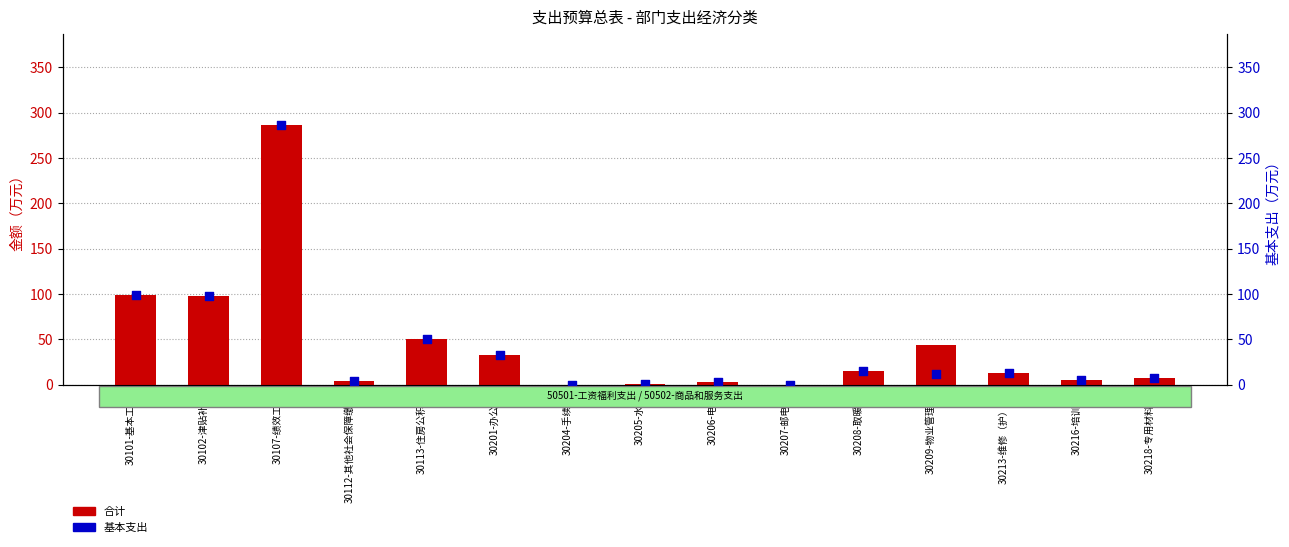

At which category is the sum across all series the highest?

30107-绩效工资